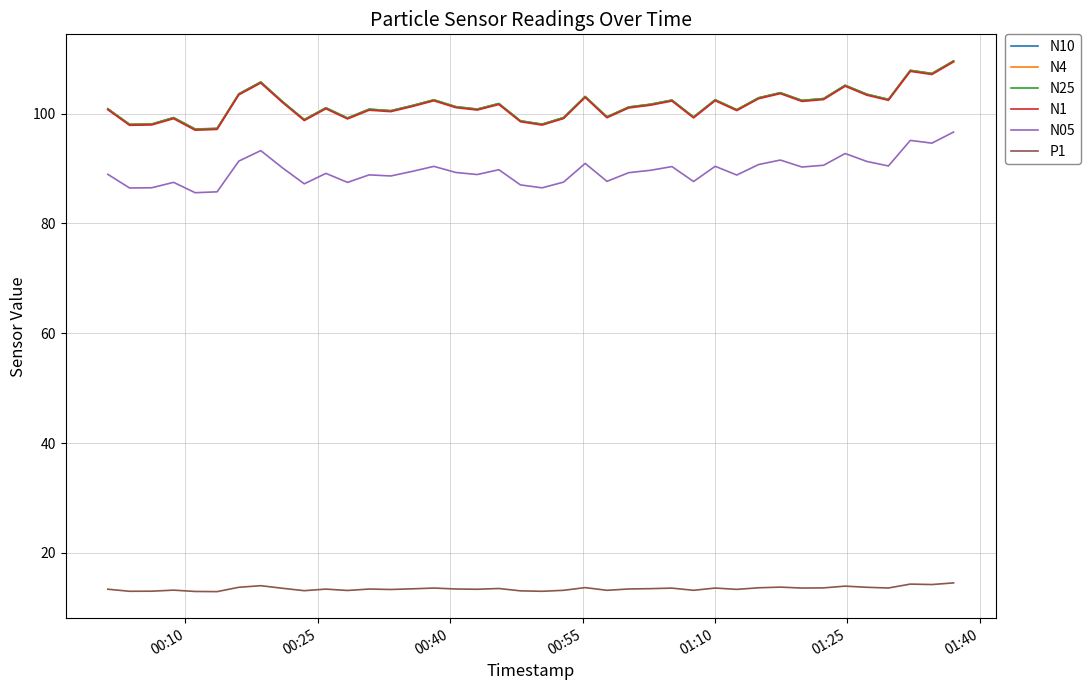

True or false: N05 and N25 cross at least once.

False